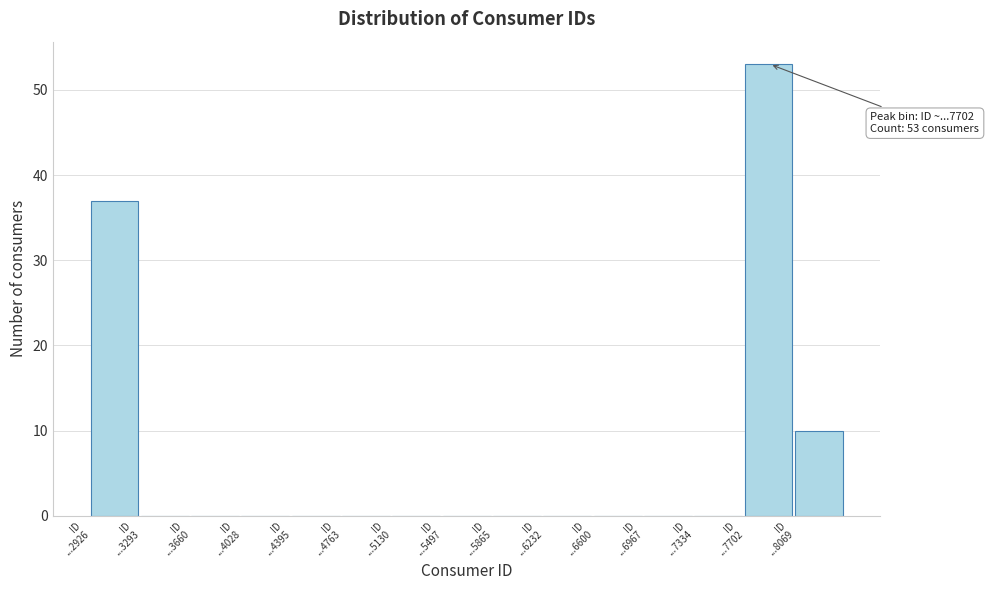

What is the greatest value displayed?

53